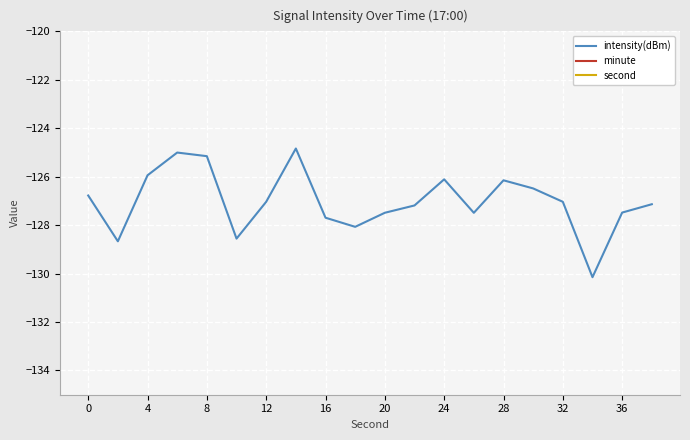

True or false: minute has more than 2 points higher than both neighbors.

False